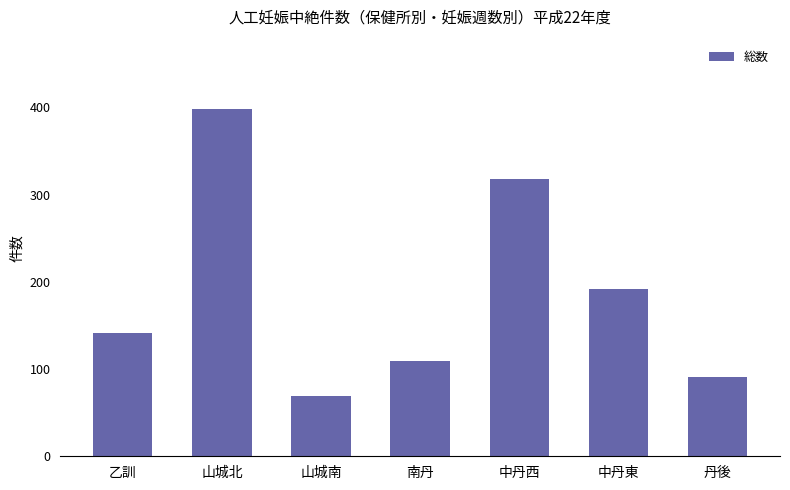

What is the label of the 3rd bar from the right?

中丹西